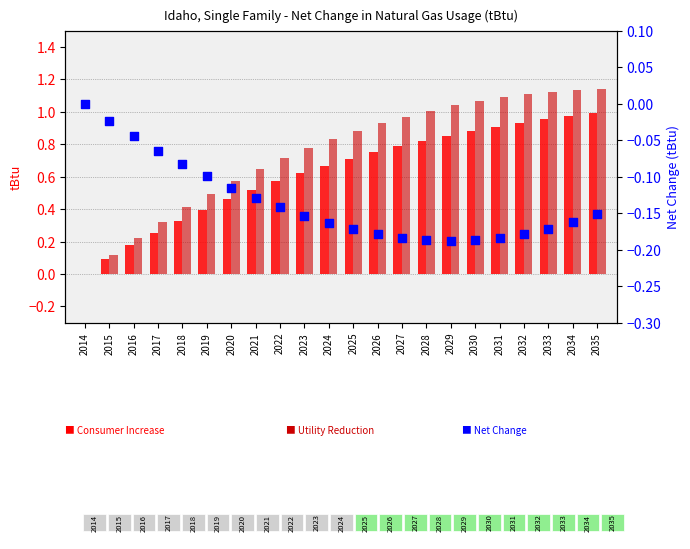

What is the total value across all series at 2034?

1.9